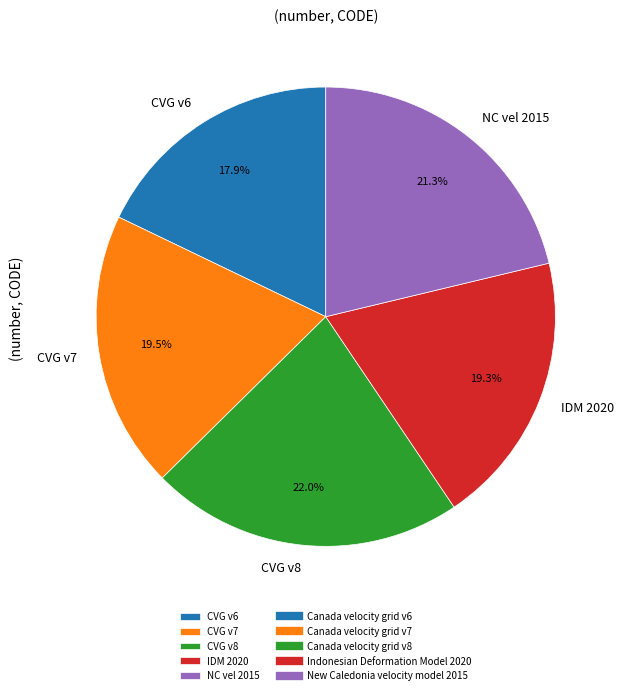

What is the ratio of the value at IDM 2020 to the value at CVG v6?

1.1